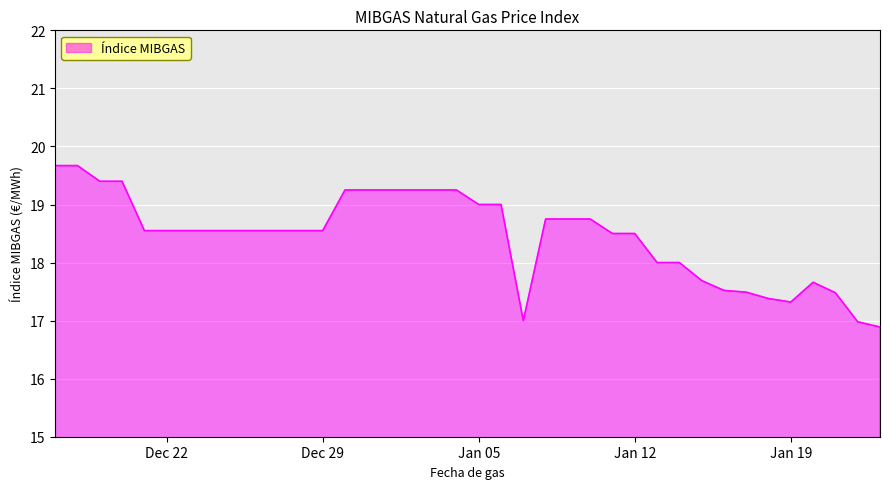

What is the maximum value shown in the chart?

19.7